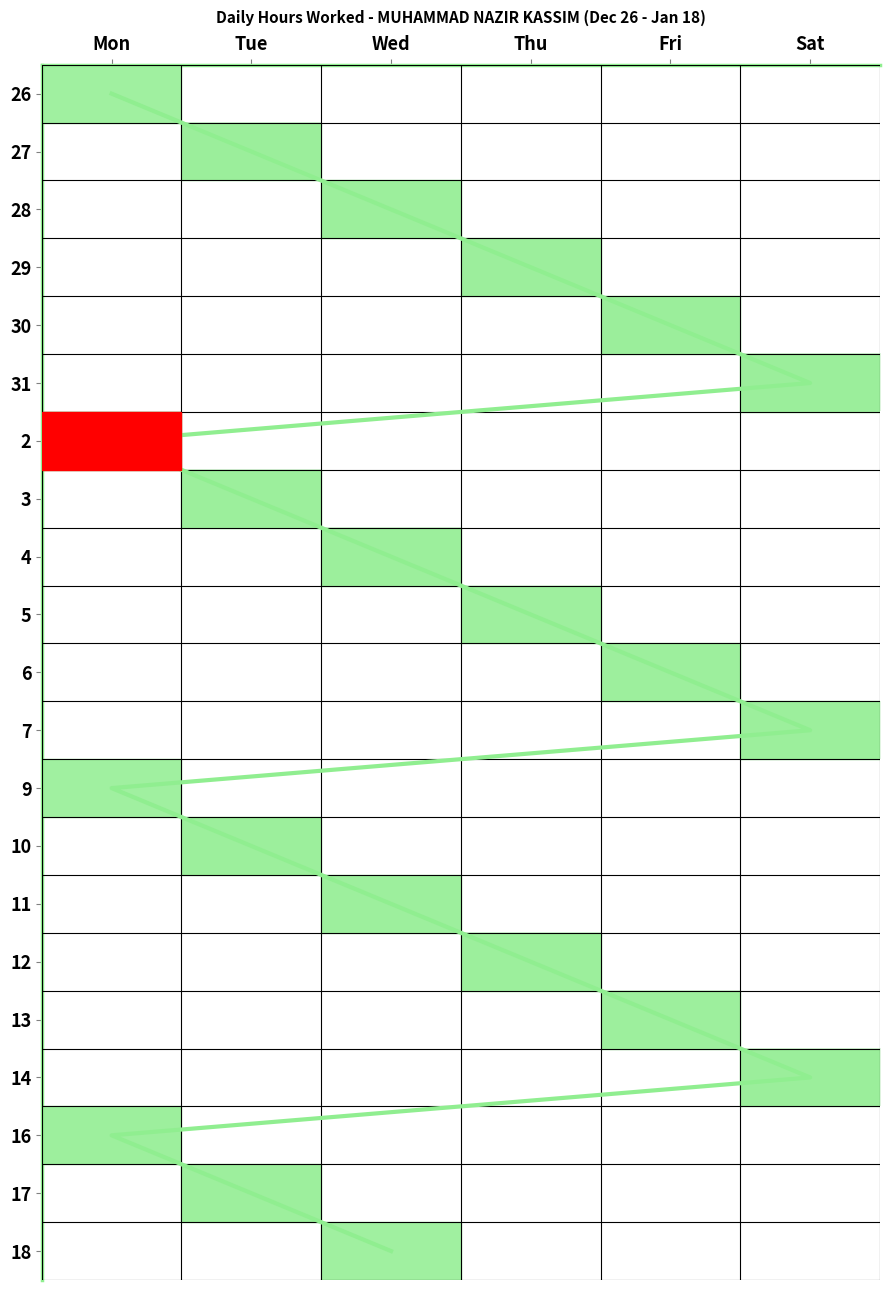

At how many categories does at least one series exceed 6?

6